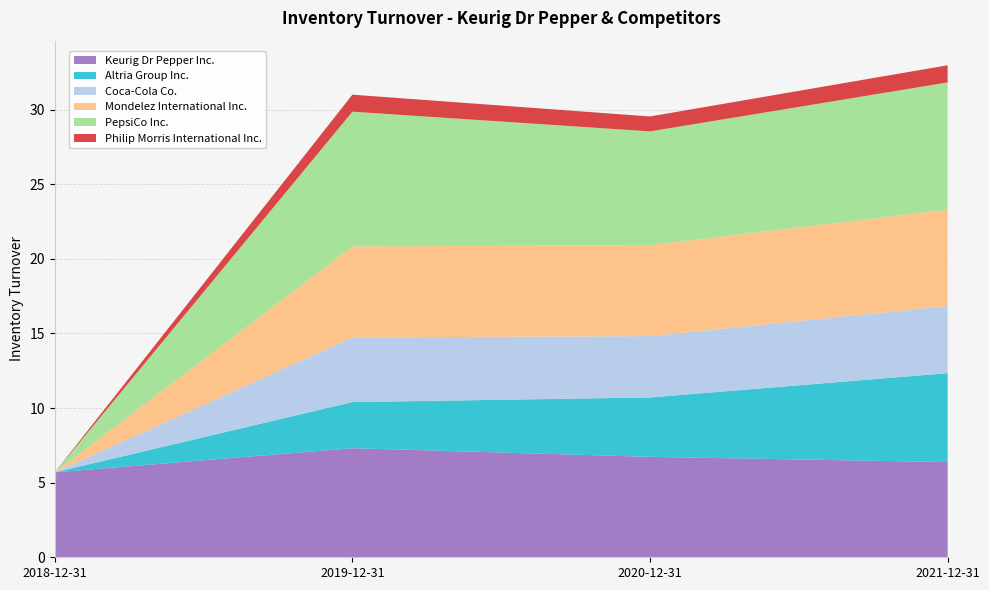

Reading left to right, what are all the values shown in this chart?

Keurig Dr Pepper Inc.: 5.7	7.3	6.7	6.4
Altria Group Inc.: 0.0	3.1	4.0	6.0
Coca-Cola Co.: 0.0	4.3	4.1	4.5
Mondelez International Inc.: 0.0	6.1	6.1	6.5
PepsiCo Inc.: 0.0	9.0	7.6	8.5
Philip Morris International Inc.: 0.0	1.1	1.0	1.1